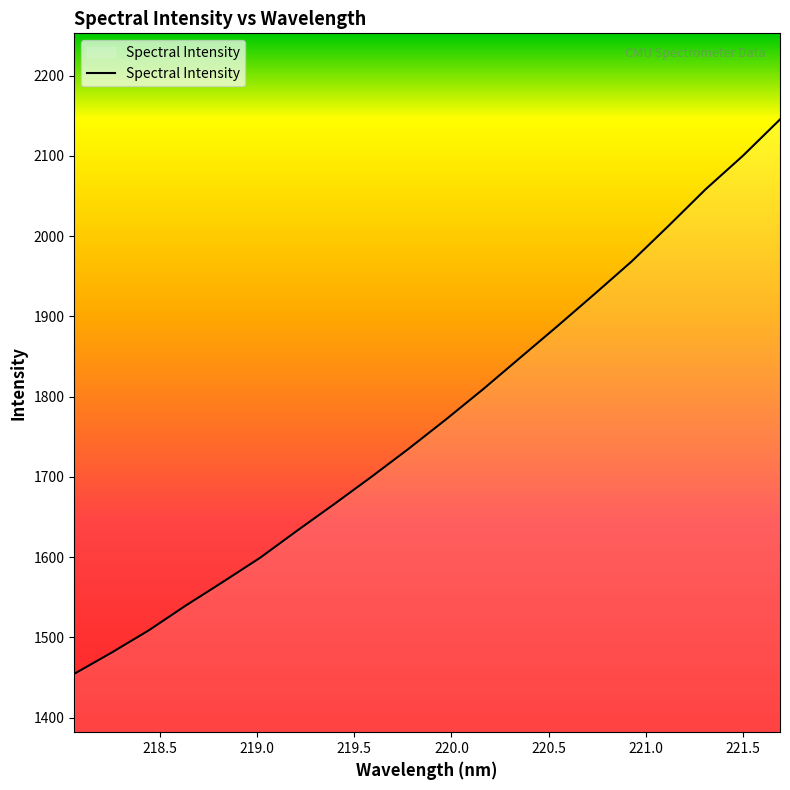

What is the greatest value displayed?

2145.3